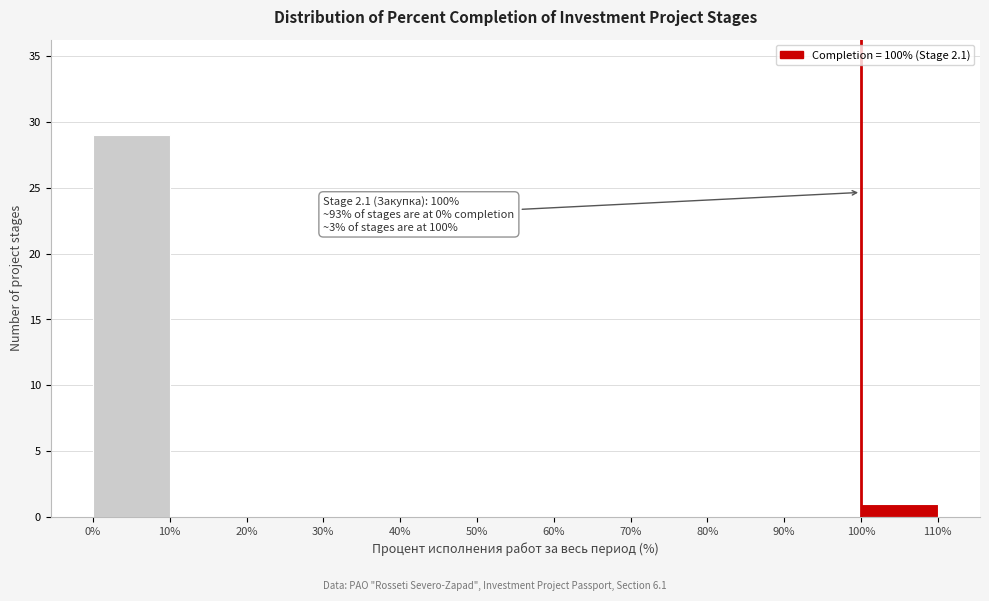

Over which range of the x-axis is the bar tallest?

0% to 10%